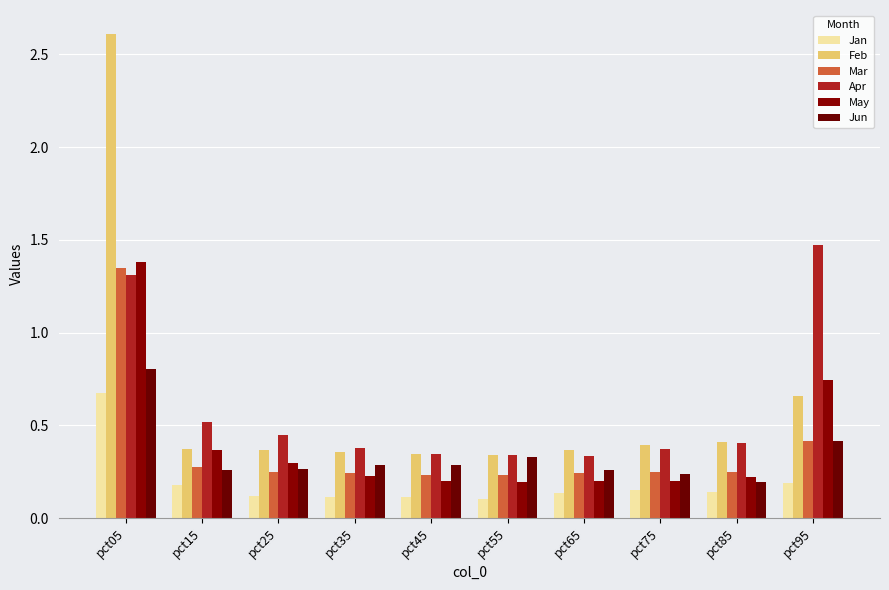

What is the approximate value of Jun at pct55?

0.3